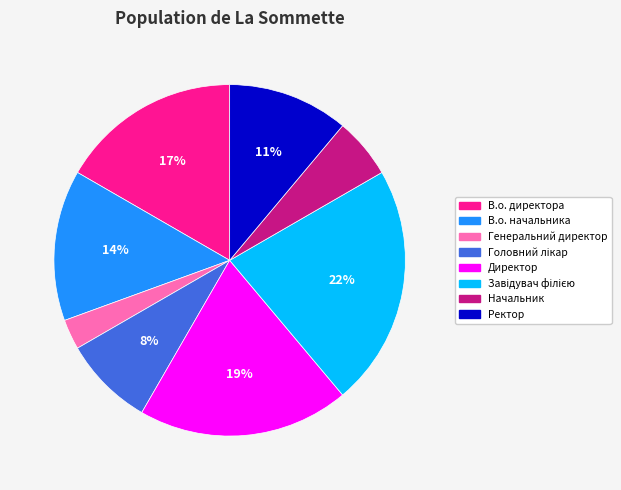

Is there any slice that represents more than half of the pie?

No